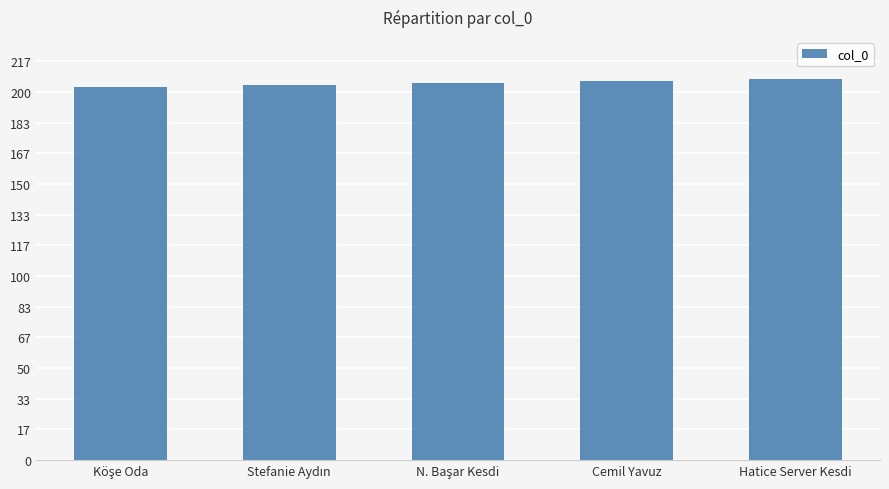

What is the sum of all values?

1025